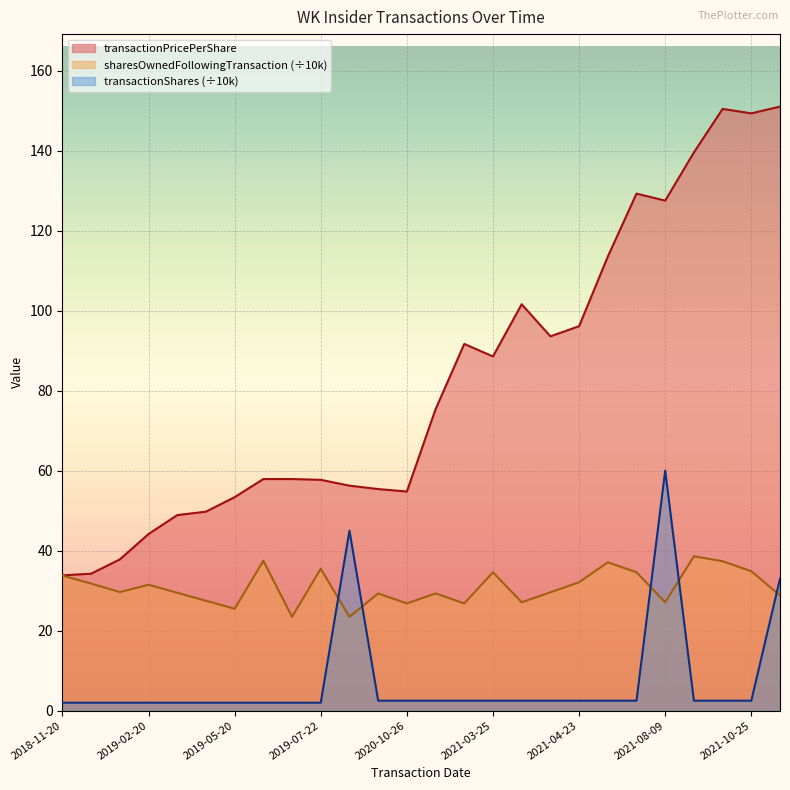

Does the chart display data point markers on the line(s)?

No